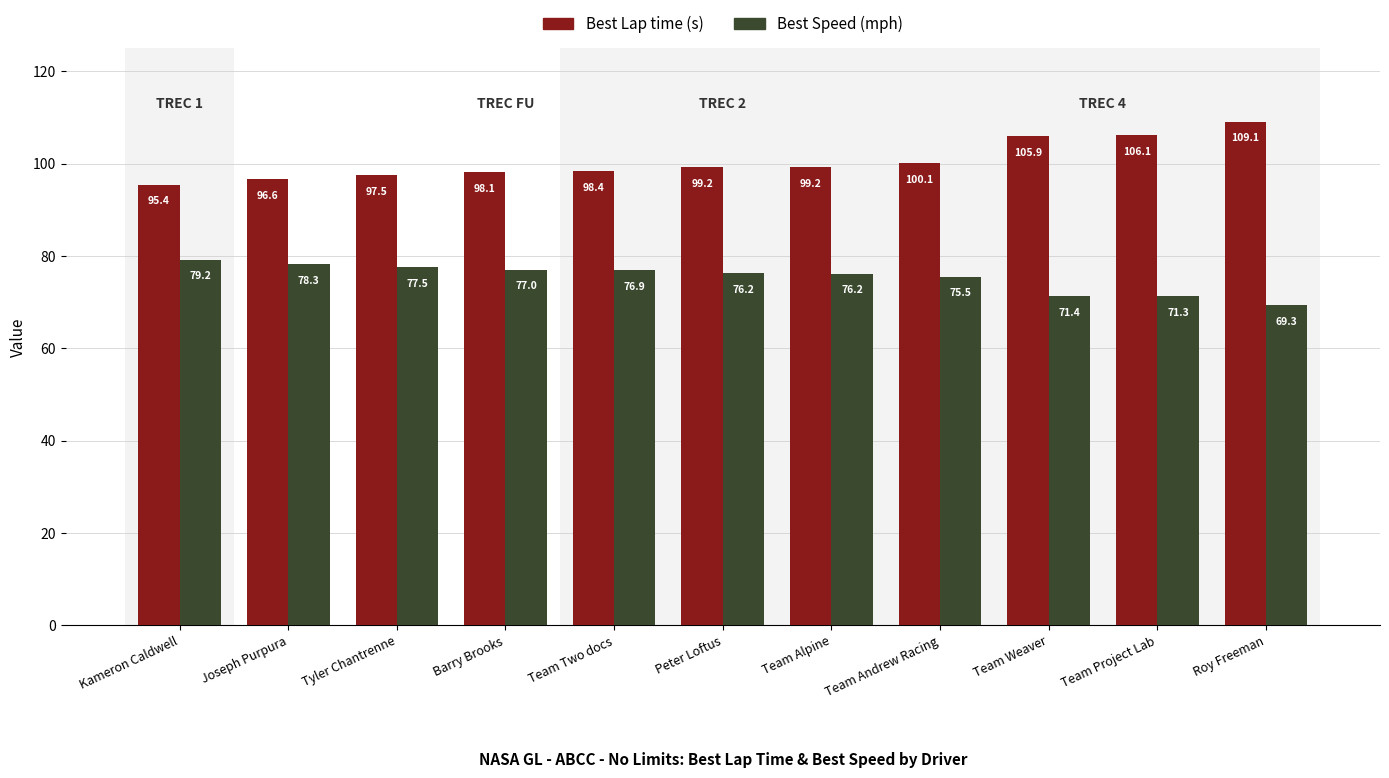

At which category is the sum across all series the highest?

Roy Freeman